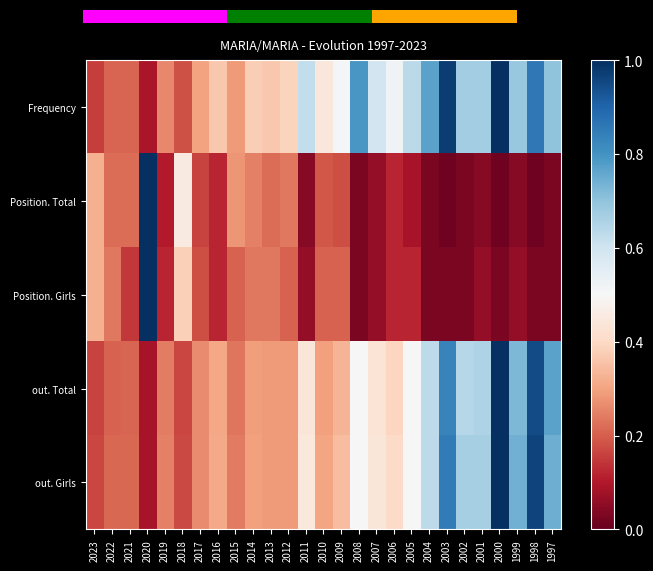

Which has a higher value, 2012 or 2011?

2011